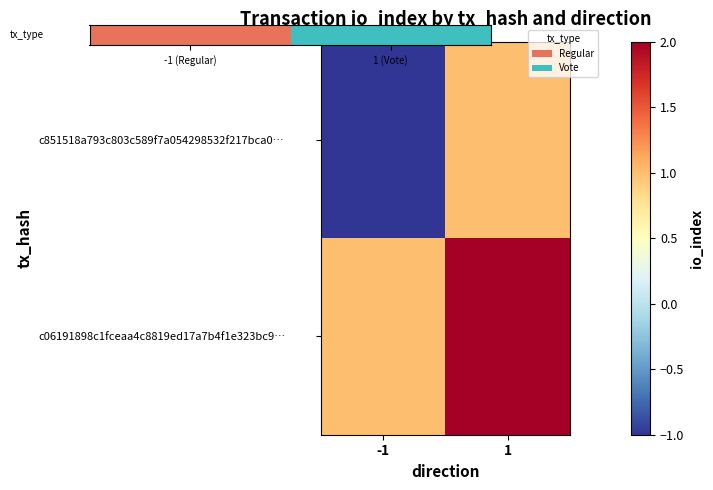

How many data points does each series have?

2